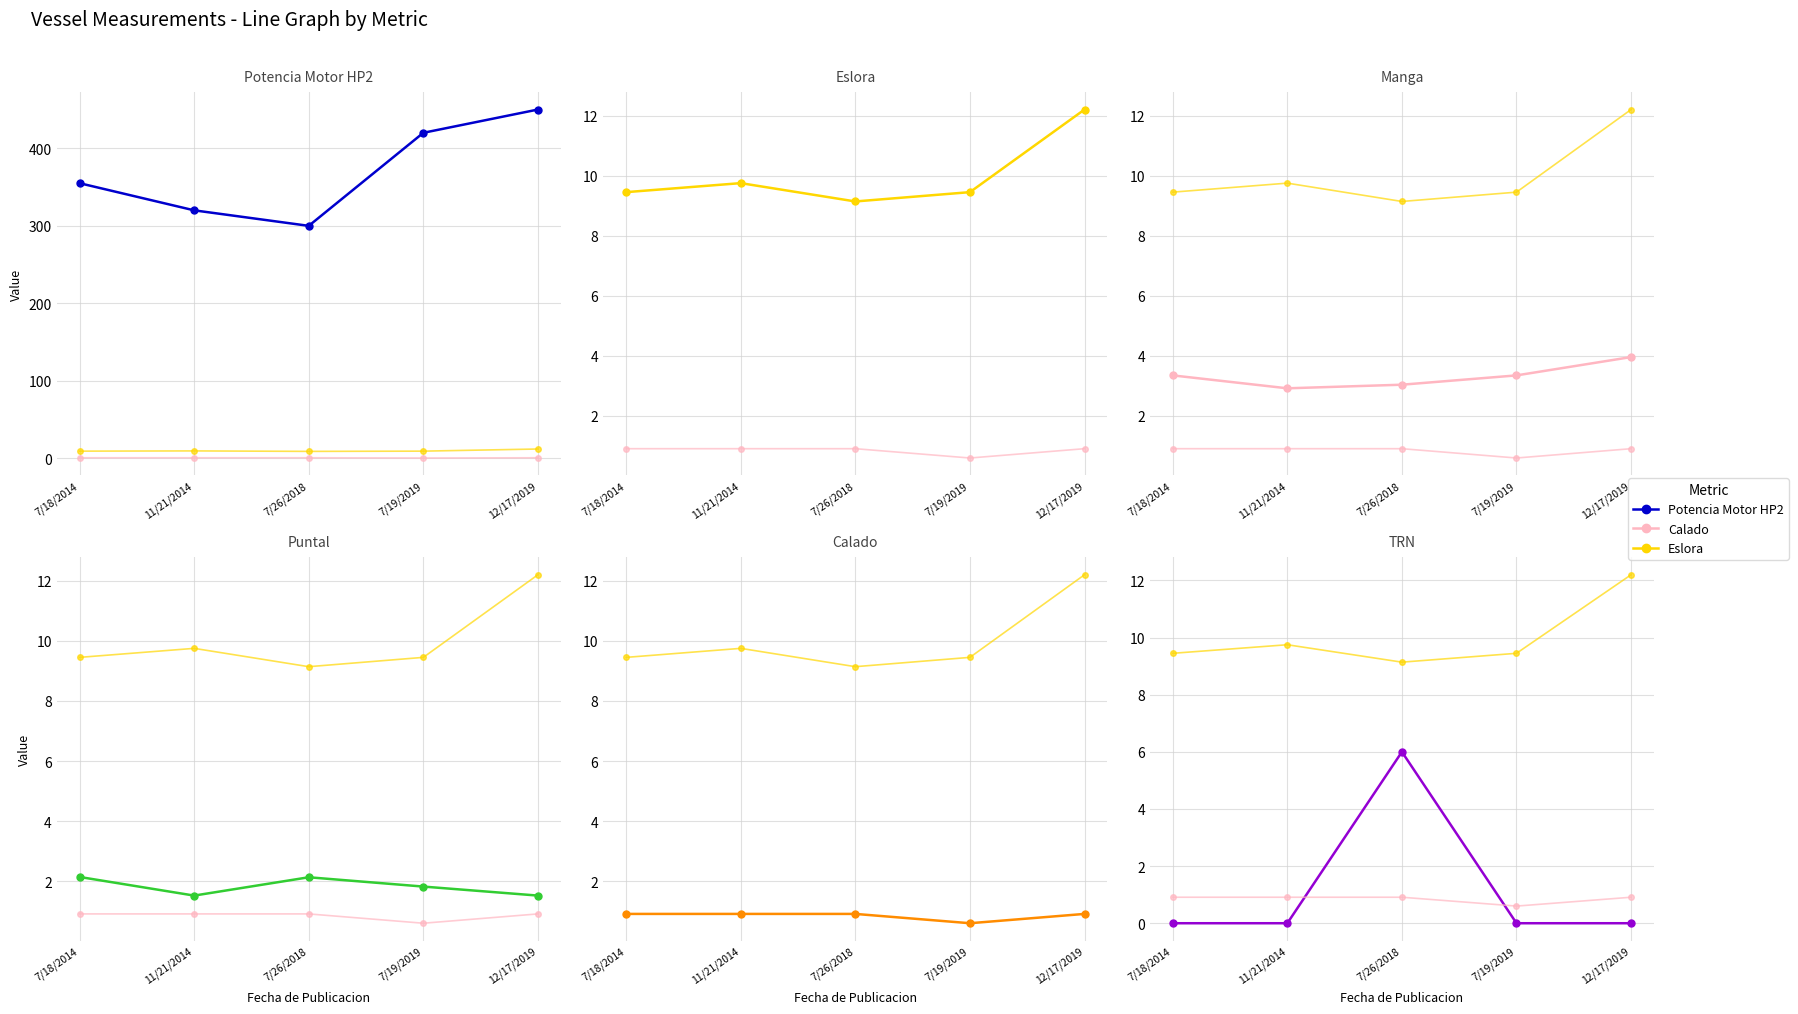

Which series has the widest spread of values?

Potencia Motor HP2